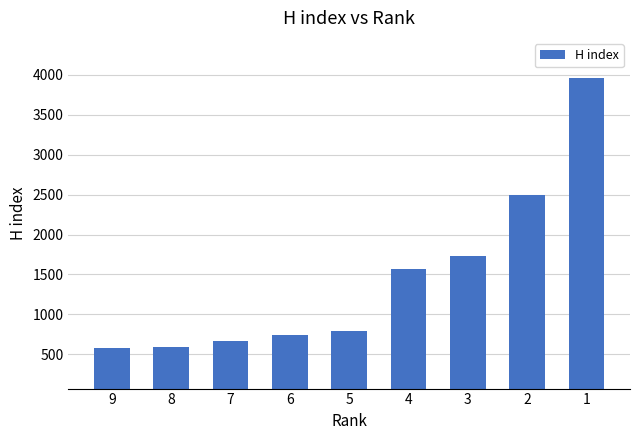

Approximately how many times larger is the value at 5 compared to 8?

1.4